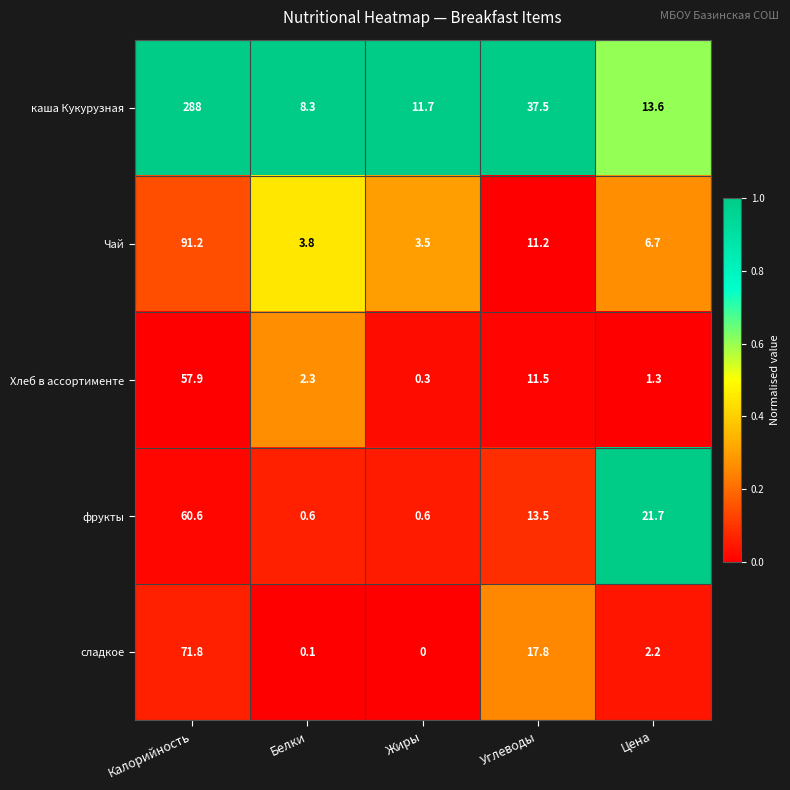

Reading left to right, transcribe all the data shown in this chart.

каша Кукурузная: Калорийность=288.0	Белки=8.3	Жиры=11.7	Углеводы=37.5	Цена=13.6
Чай: Калорийность=91.2	Белки=3.8	Жиры=3.5	Углеводы=11.2	Цена=6.7
Хлеб в ассортименте: Калорийность=57.9	Белки=2.3	Жиры=0.3	Углеводы=11.5	Цена=1.3
фрукты: Калорийность=60.6	Белки=0.6	Жиры=0.6	Углеводы=13.5	Цена=21.7
сладкое: Калорийность=71.8	Белки=0.1	Жиры=0.0	Углеводы=17.8	Цена=2.2